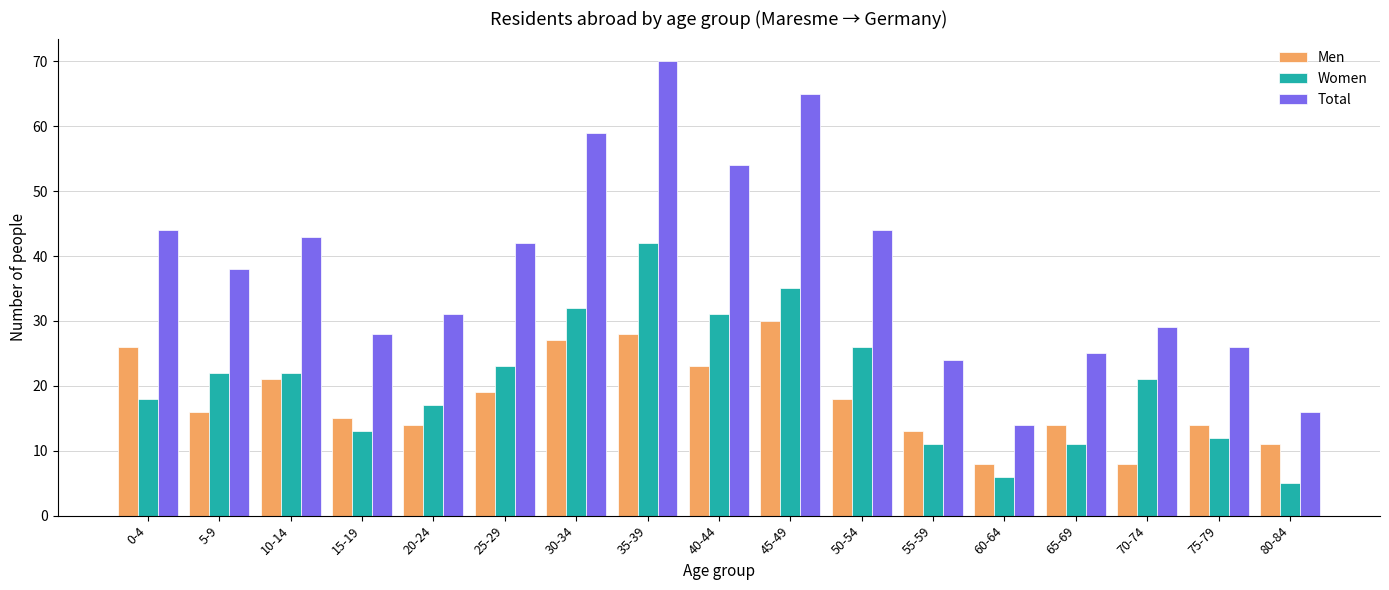

At 10-14, list the series in order from smallest to largest.

Men, Women, Total